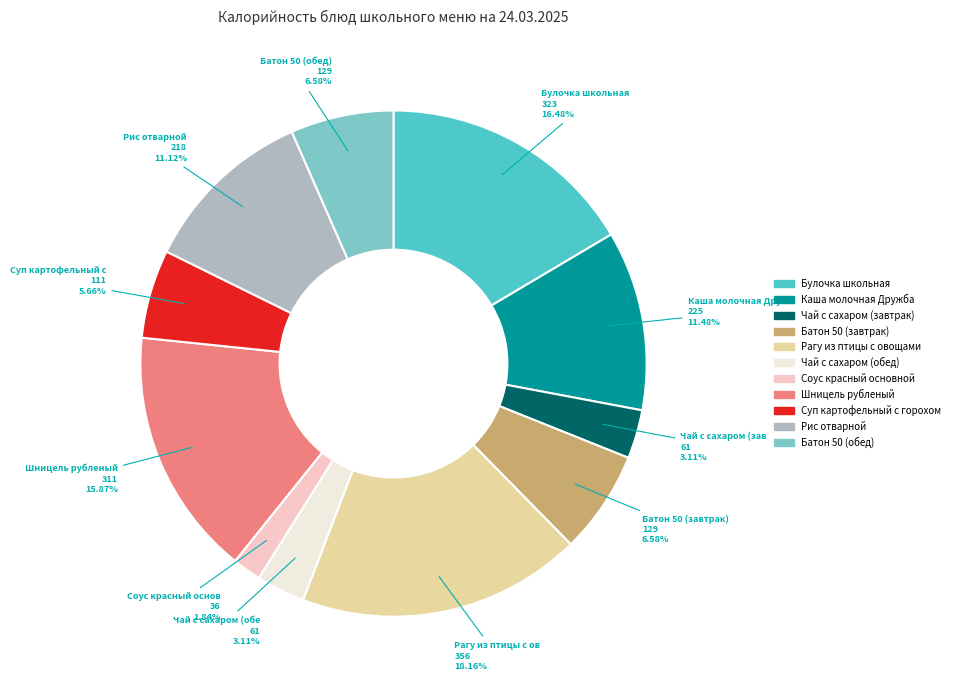

What is the ratio of the value at Батон 50 (обед) to the value at Рис отварной?

0.6